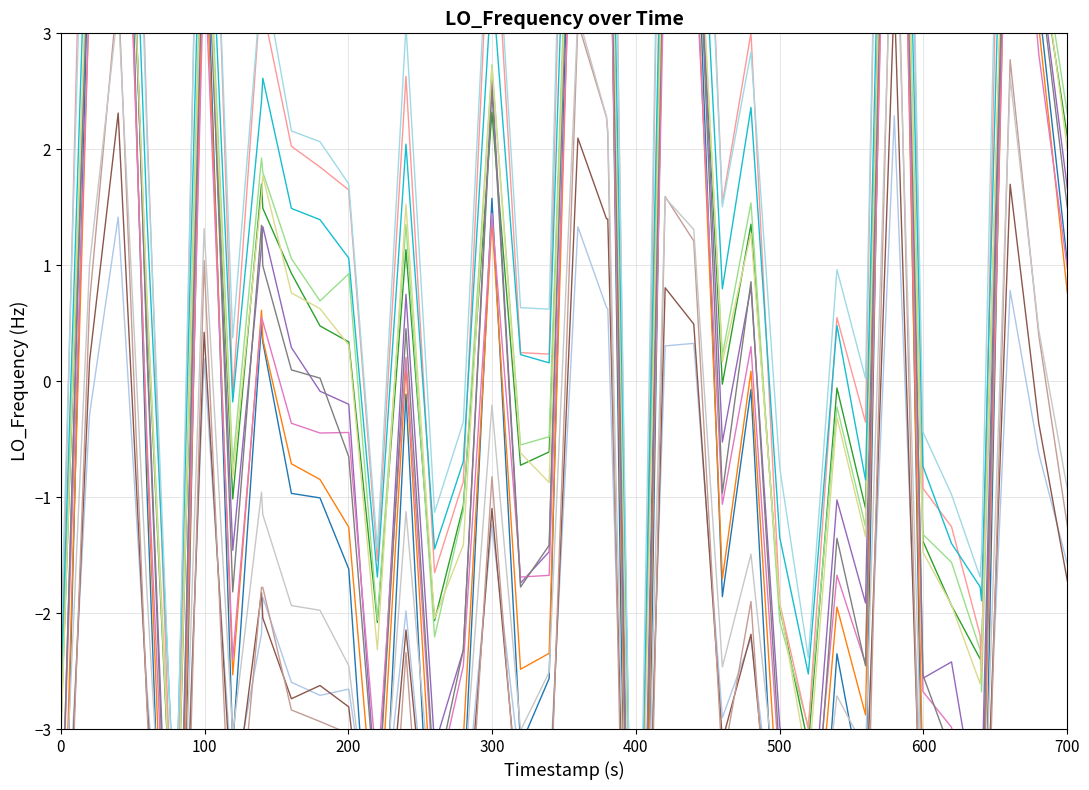

Count the number of values greater than -1.

19